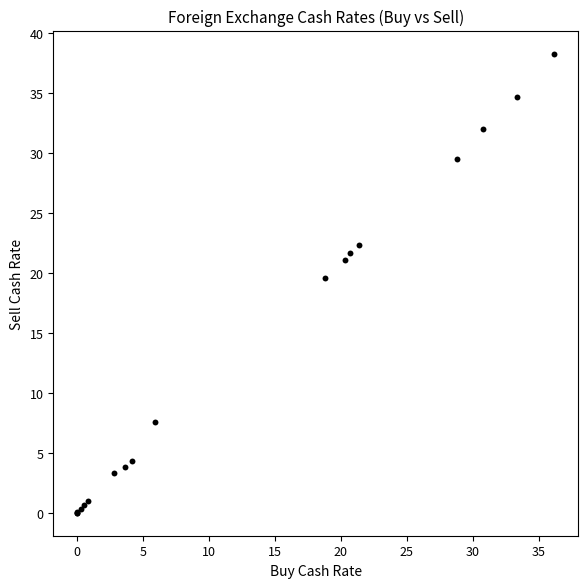

What Y value in the scatter plot is closest to 19?

19.6